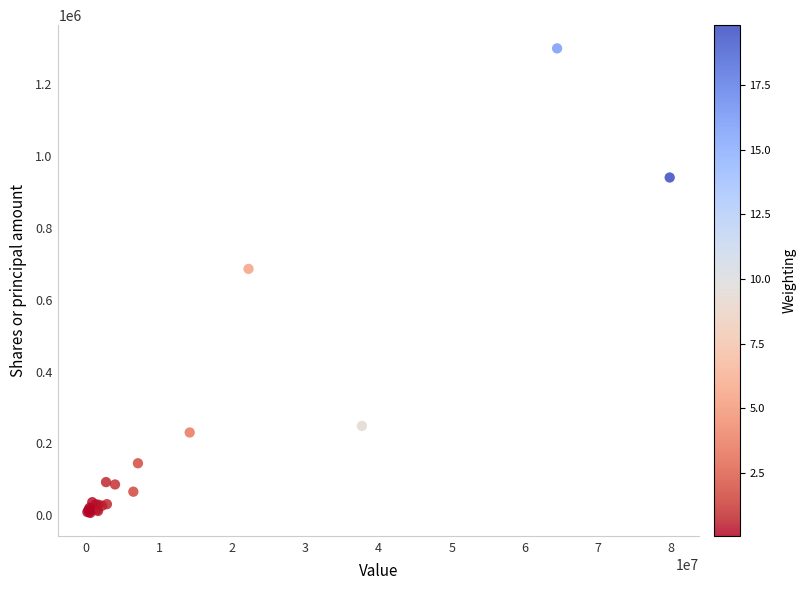

What Y value in the scatter plot is closest to 653293?

686033